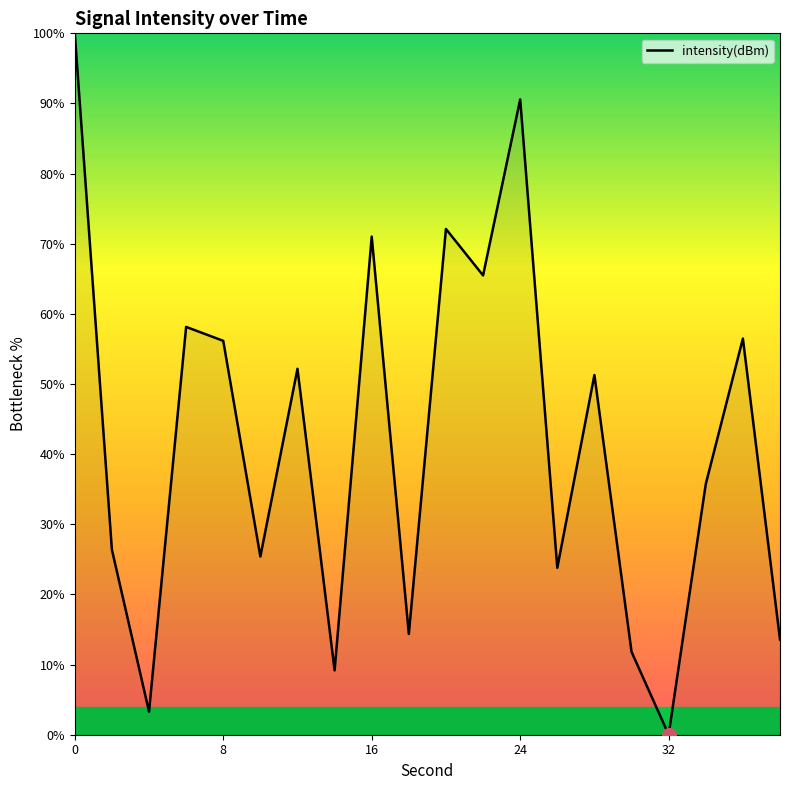

The chart shows a value of 40.6 at 16. True or false?

False